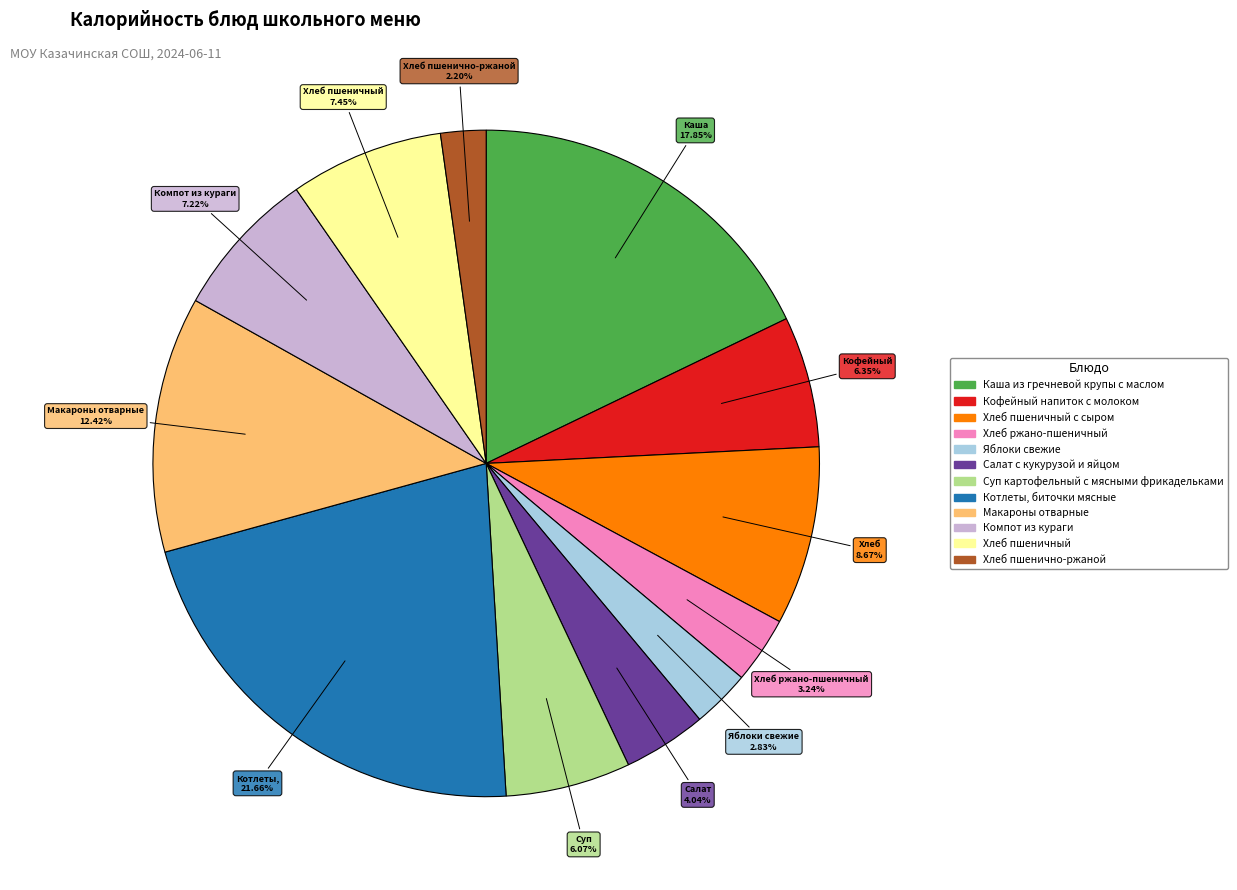

Count the number of slices in the pie.

12